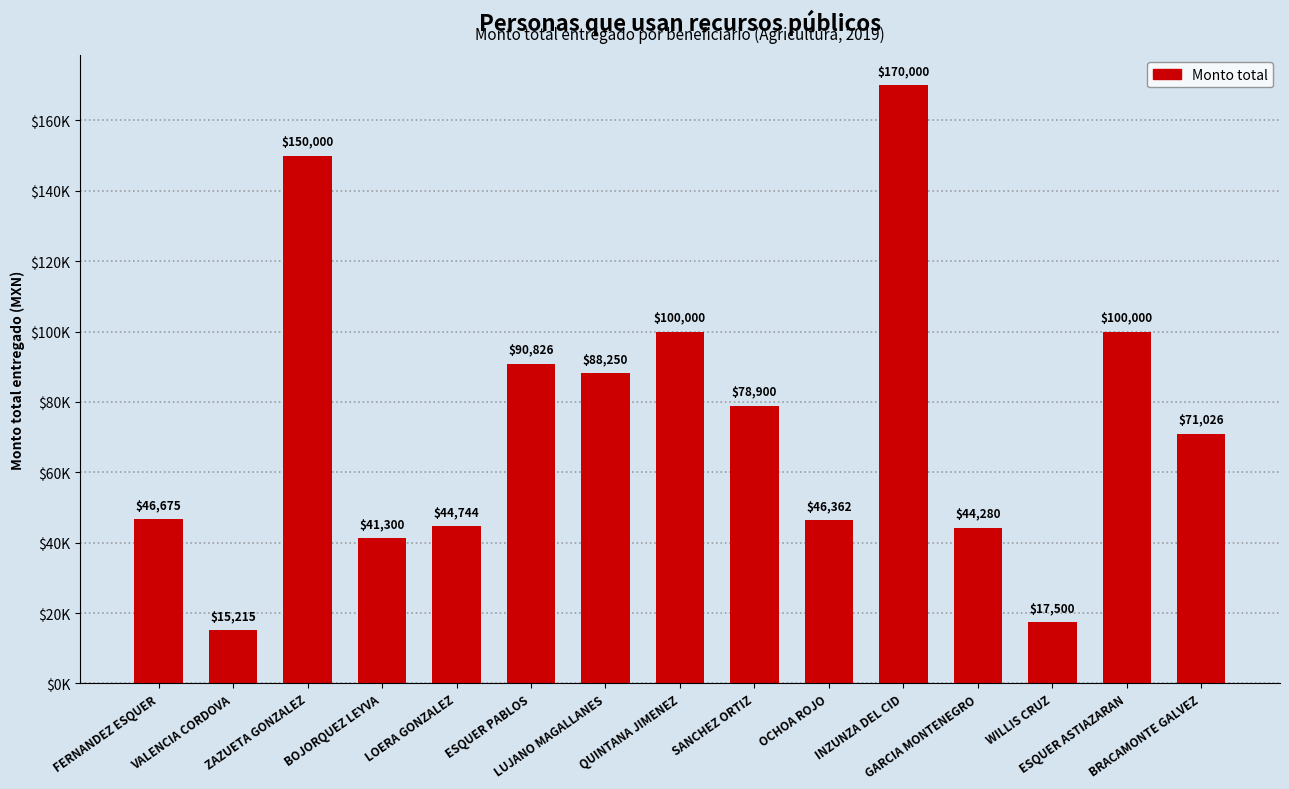

Does the chart contain any negative values?

No